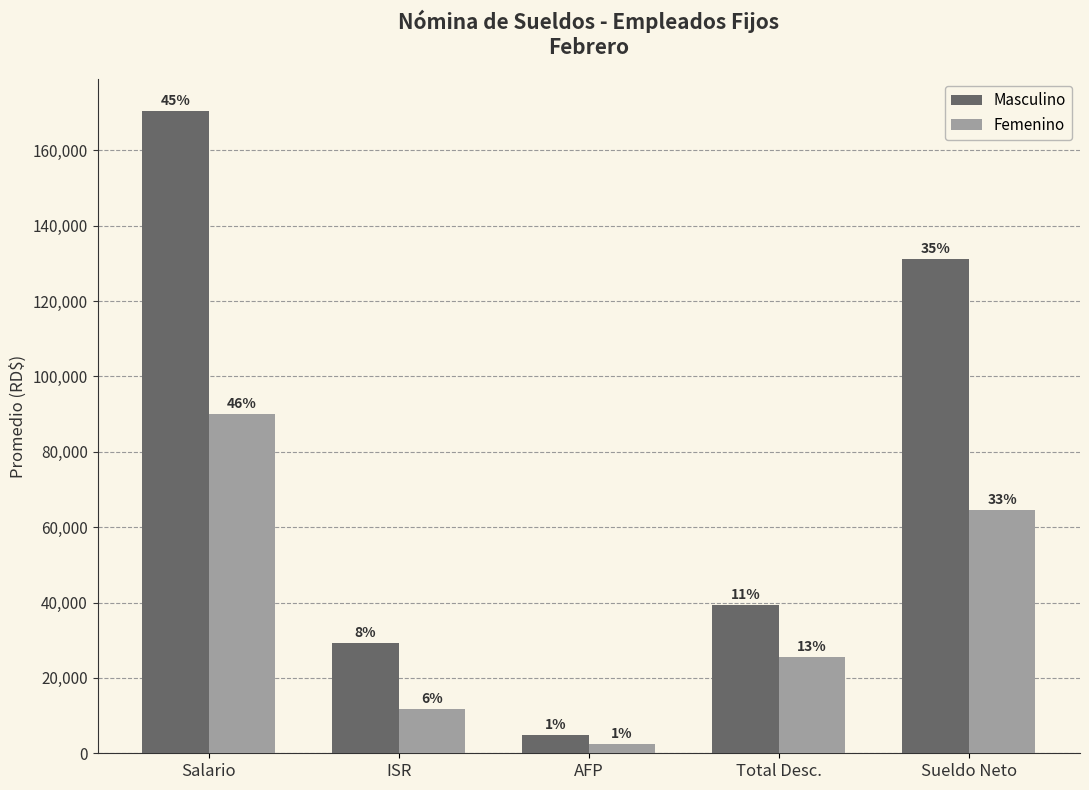

Rank the series by their maximum value, from lowest to highest.

Femenino, Masculino